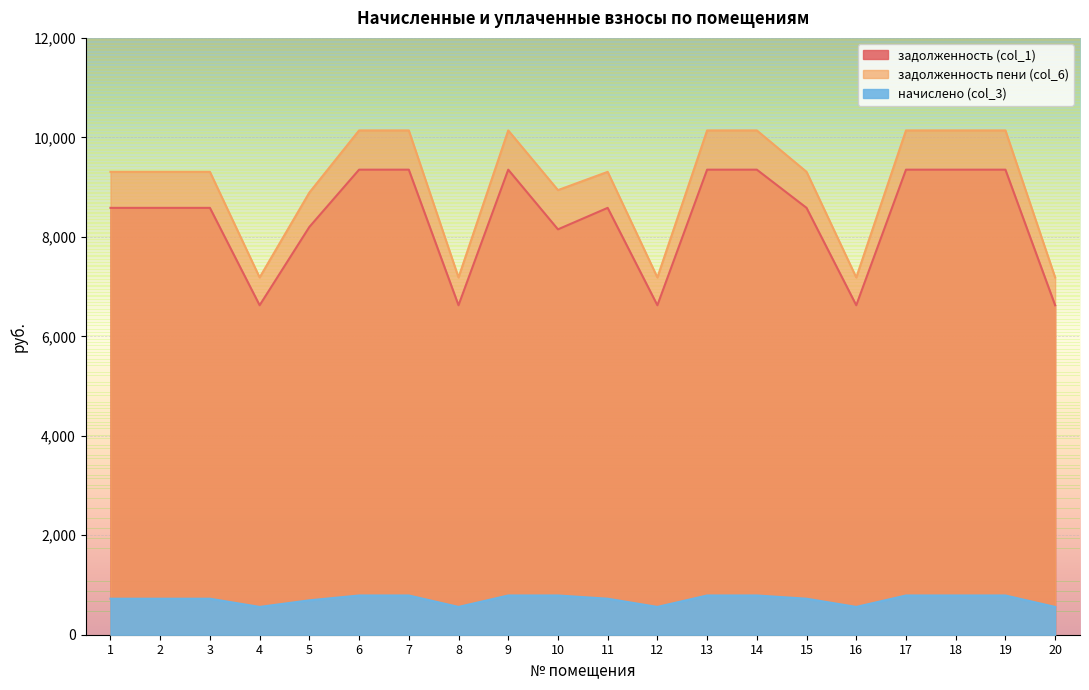

What is the value of the задолженность (col_1) point at the 12th from the left?

6624.0